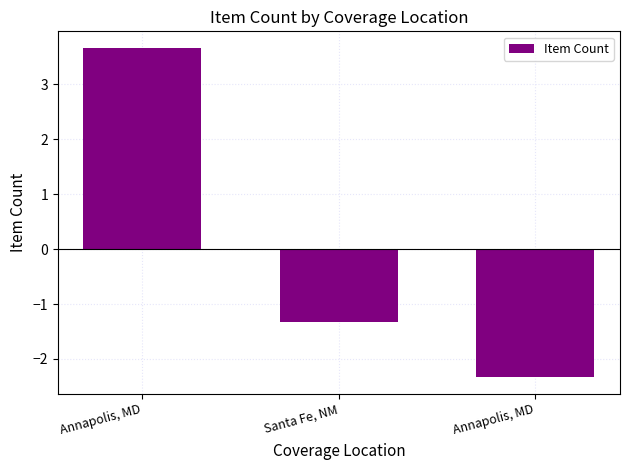

The value at Annapolis, MD is -2.3. True or false?

True